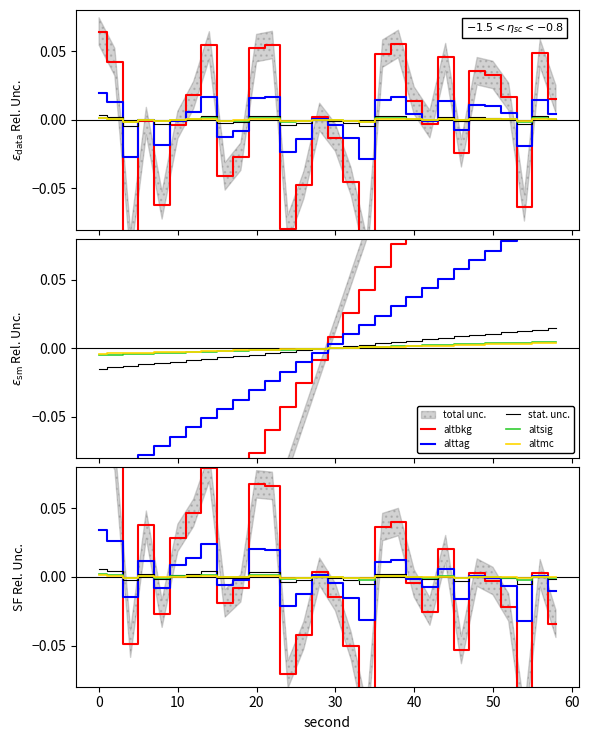

How many data points does each series have?

30